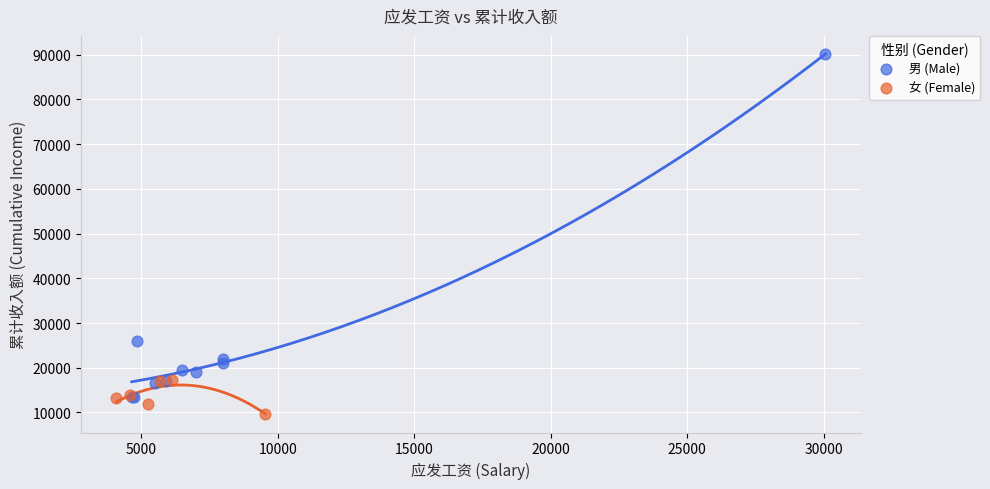

Which series reaches the minimum Y coordinate?

女 (Female)